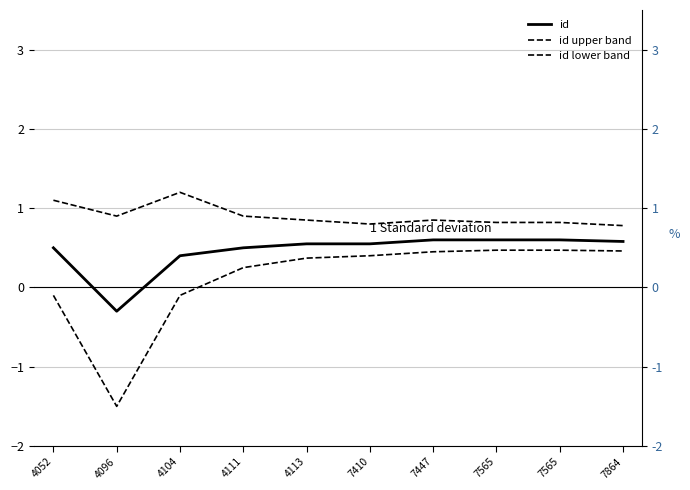

Rank the categories by id upper band value from highest to lowest.

4104, 4052, 4111, 4096, 4113, 7447, 7565, 7565, 7410, 7864